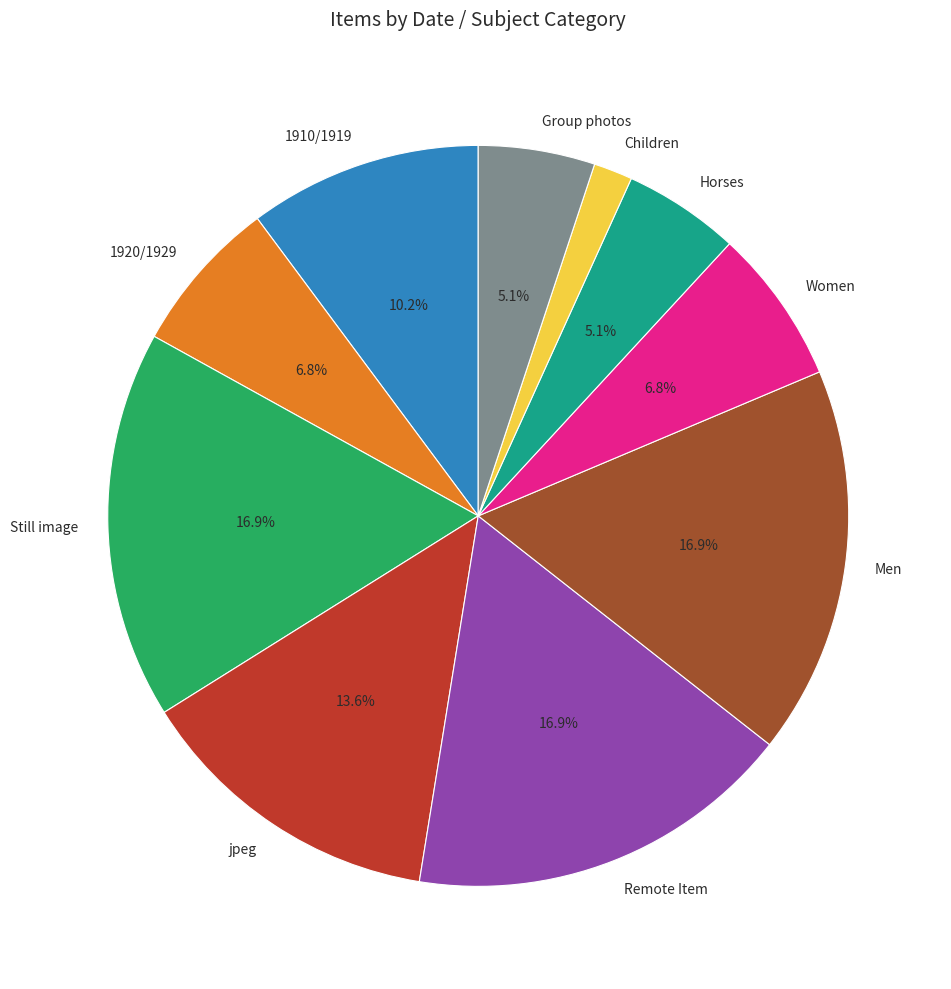

Does 1910/1919 represent more than half of the total?

No